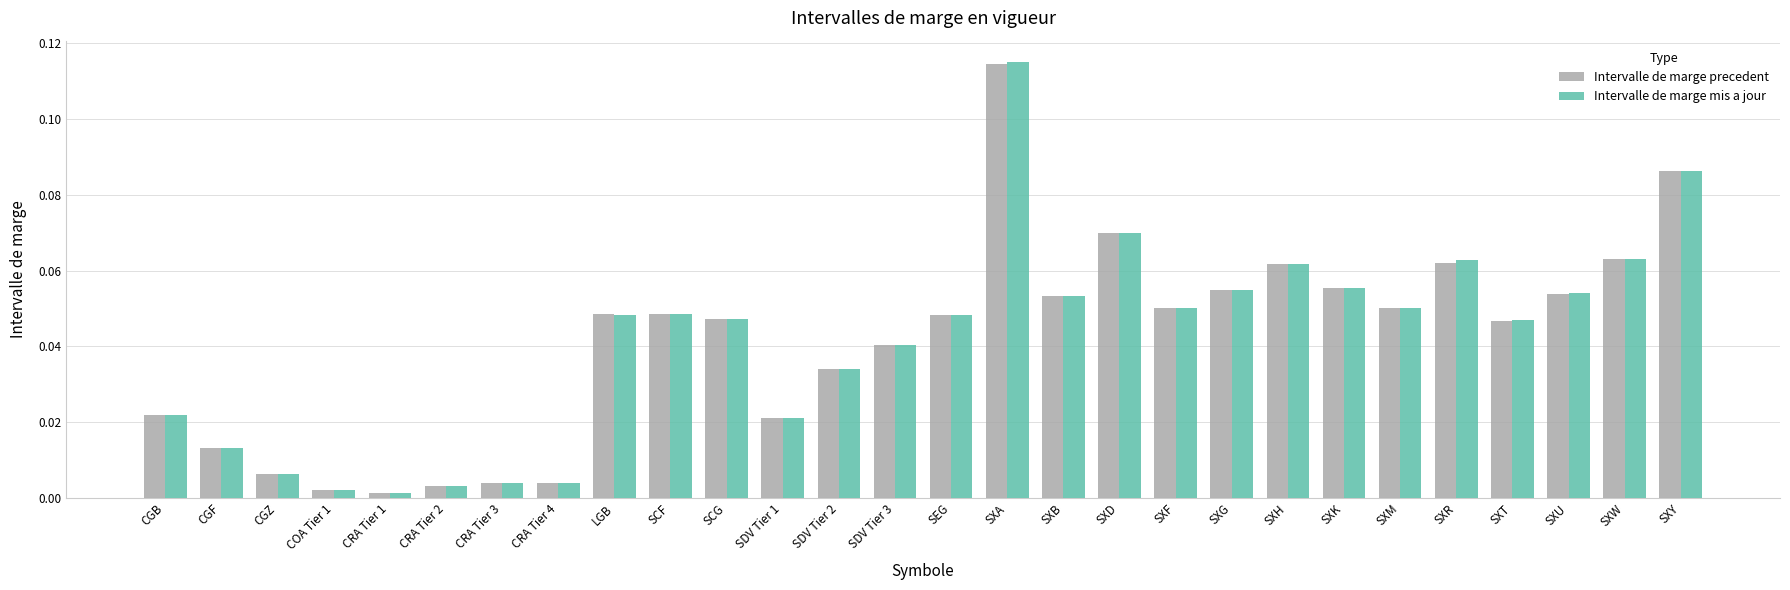

Which series has the widest spread of values?

Intervalle de marge mis a jour